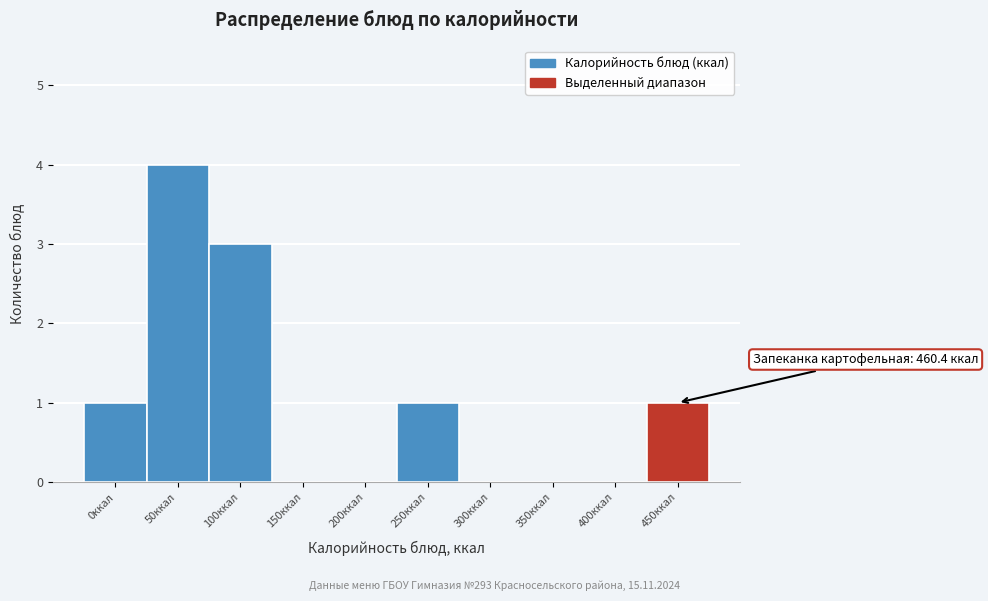

Reading right to left, what are all the values shown in this chart?

450ккал=1	400ккал=0	350ккал=0	300ккал=0	250ккал=1	200ккал=0	150ккал=0	100ккал=3	50ккал=4	0ккал=1